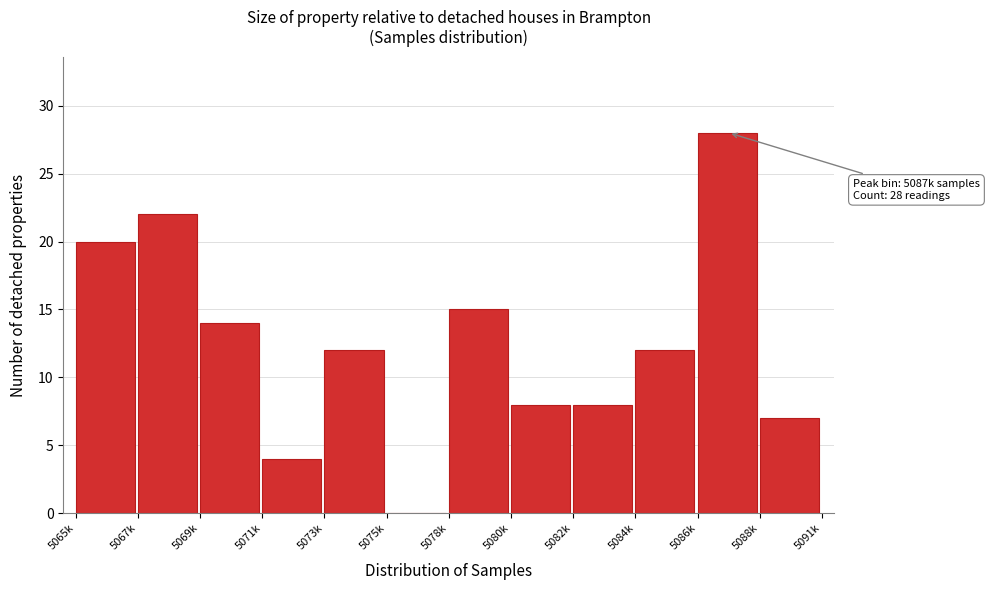

Reading left to right, extract all data points from this chart.

5065k=20	5067k=22	5069k=14	5071k=4	5073k=12	5075k=0	5078k=15	5080k=8	5082k=8	5084k=12	5086k=28	5088k=7